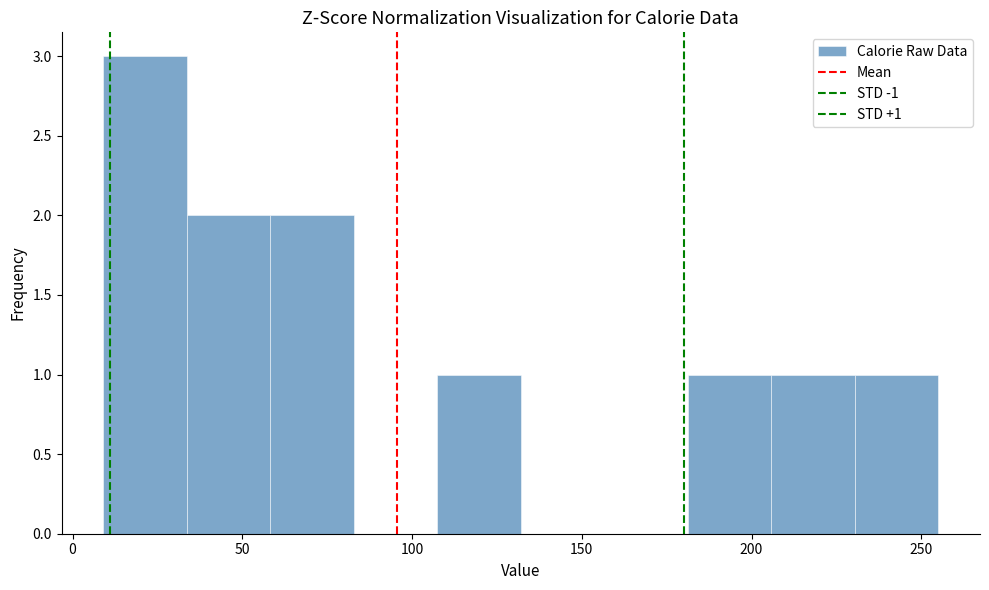

Over which range of the x-axis is the bar tallest?

10 to 35